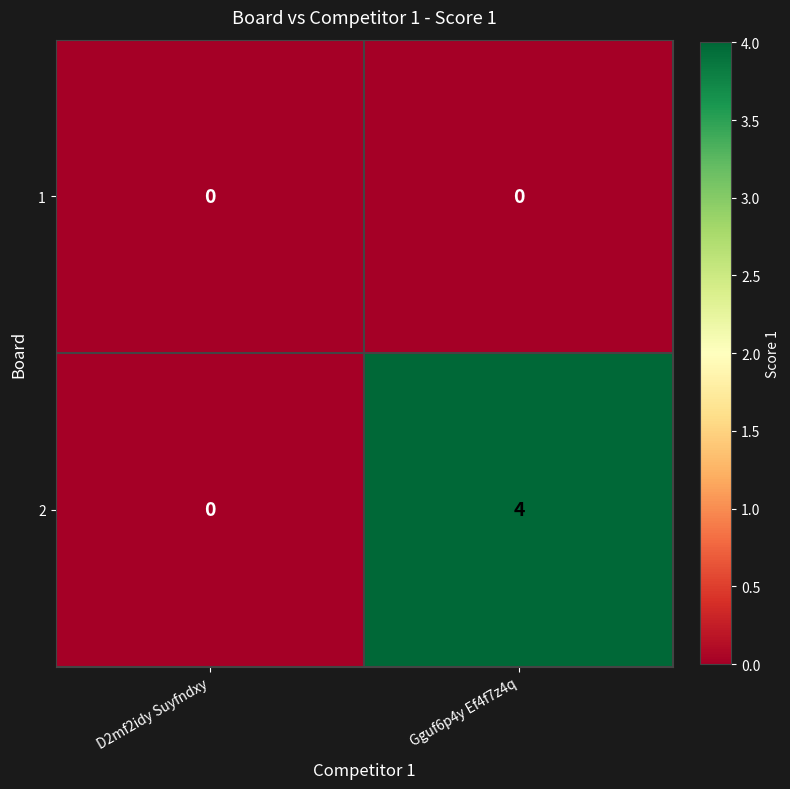

Reading left to right, extract all data points from this chart.

1: D2mf2idy Suyfndxy=0	Gguf6p4y Ef4f7z4q=0
2: D2mf2idy Suyfndxy=0	Gguf6p4y Ef4f7z4q=4